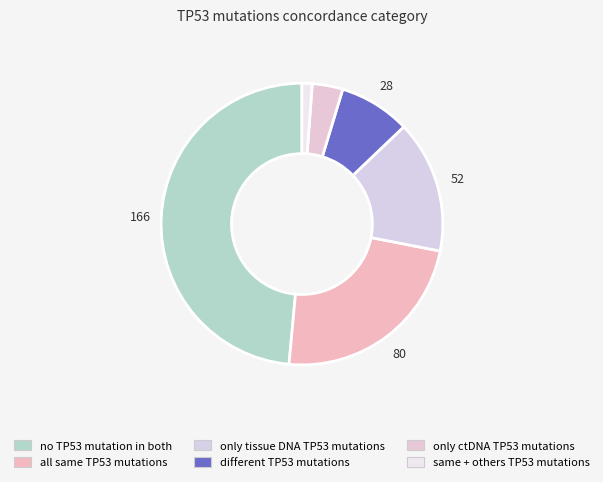

How many slices are in this pie chart?

6